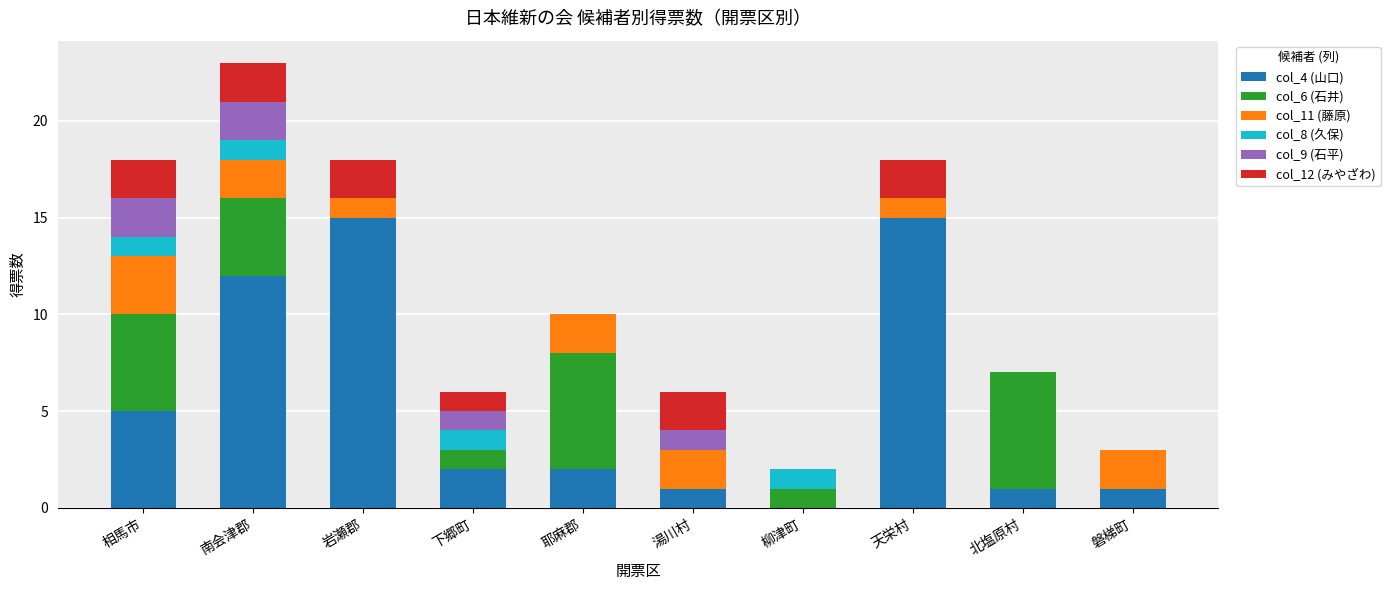

The value of col_4 (山口) at 柳津町 is -7. True or false?

False